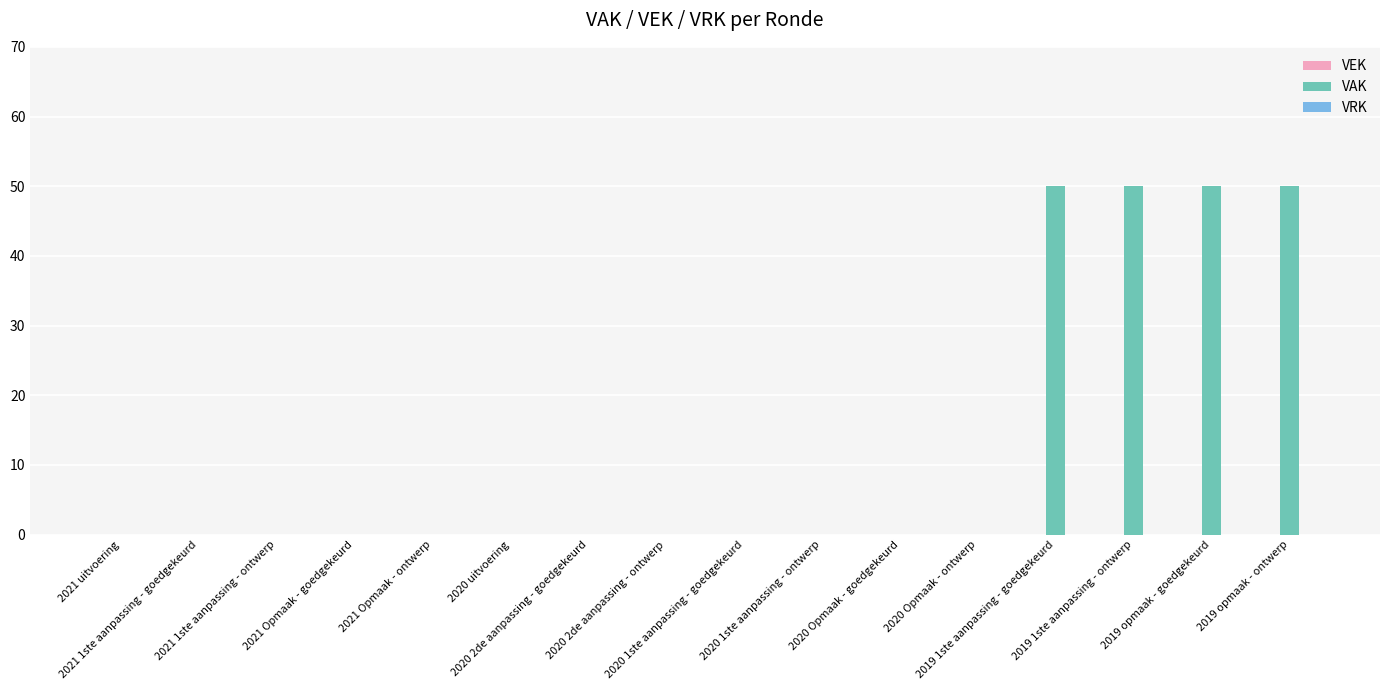

What is the sum of all values?

200